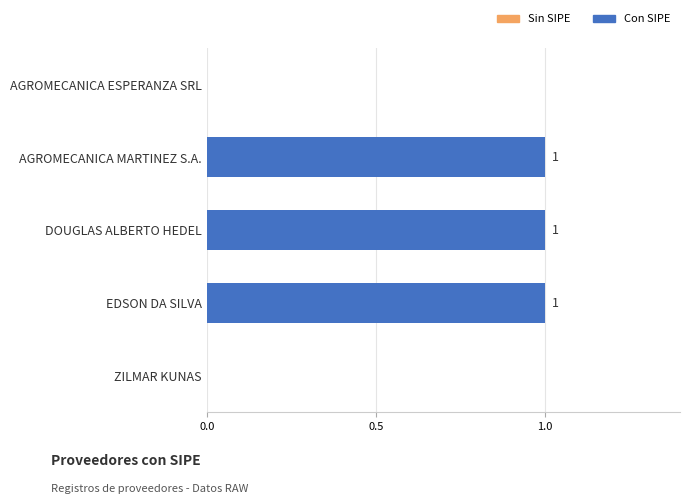

What is the change in value from DOUGLAS ALBERTO HEDEL to ZILMAR KUNAS?

-1